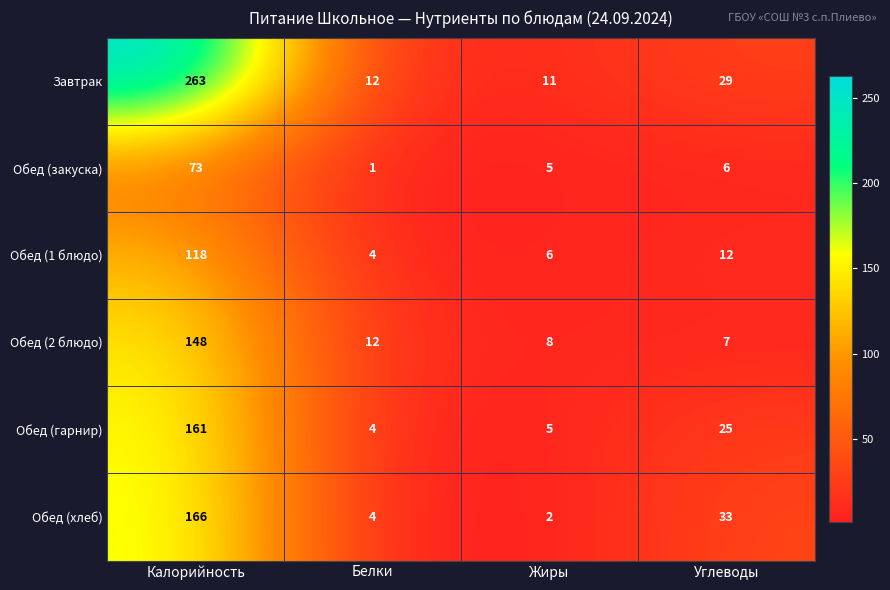

Where does the Обед (хлеб) series first go above 33?

Калорийность